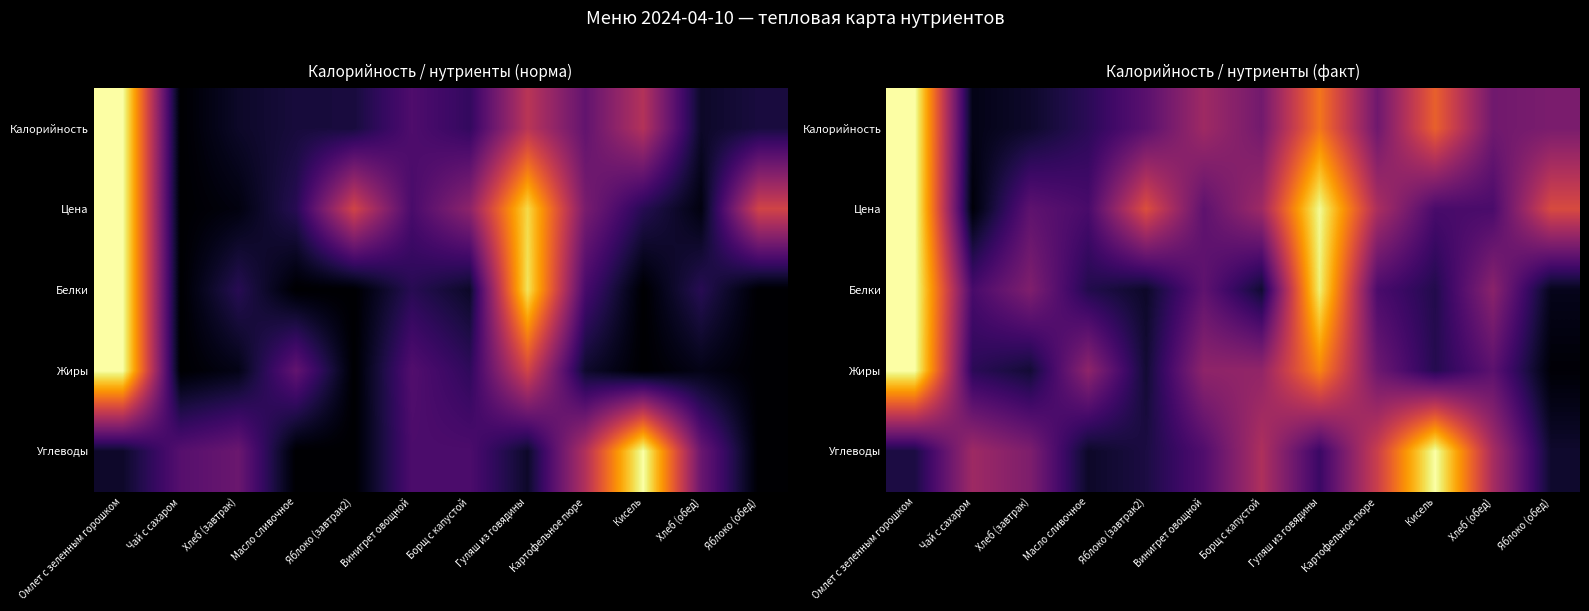

Between Кисель and Картофельное пюре, which is larger?

Кисель